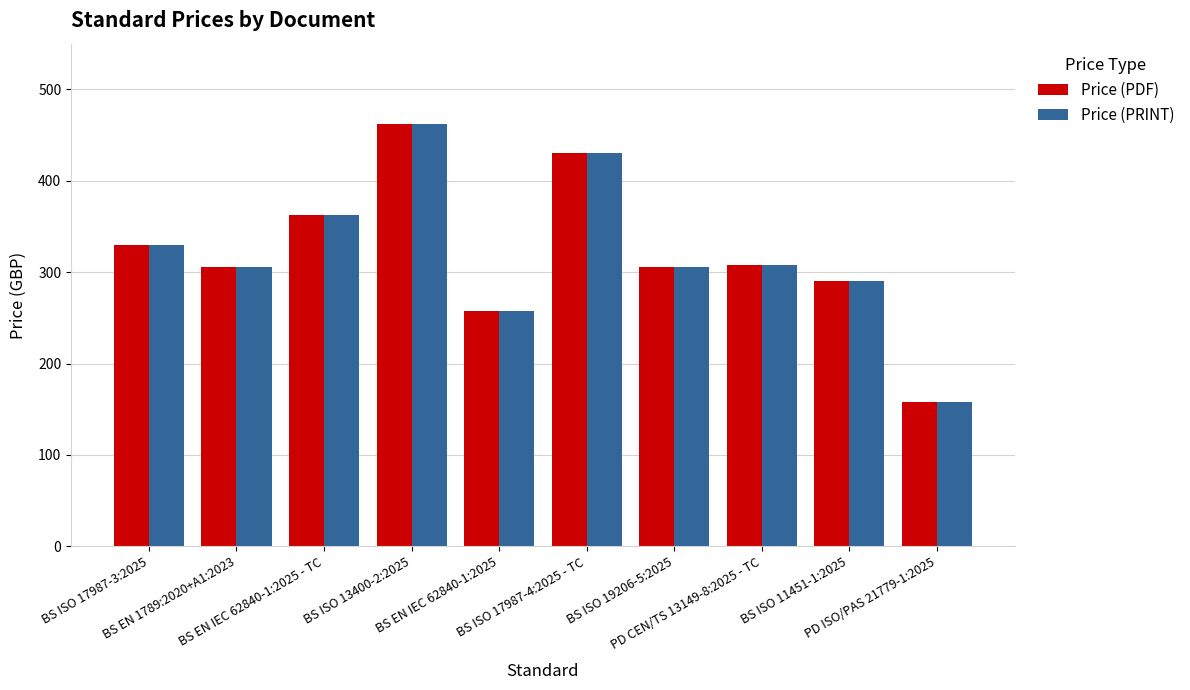

At how many categories does at least one series exceed 441?

1